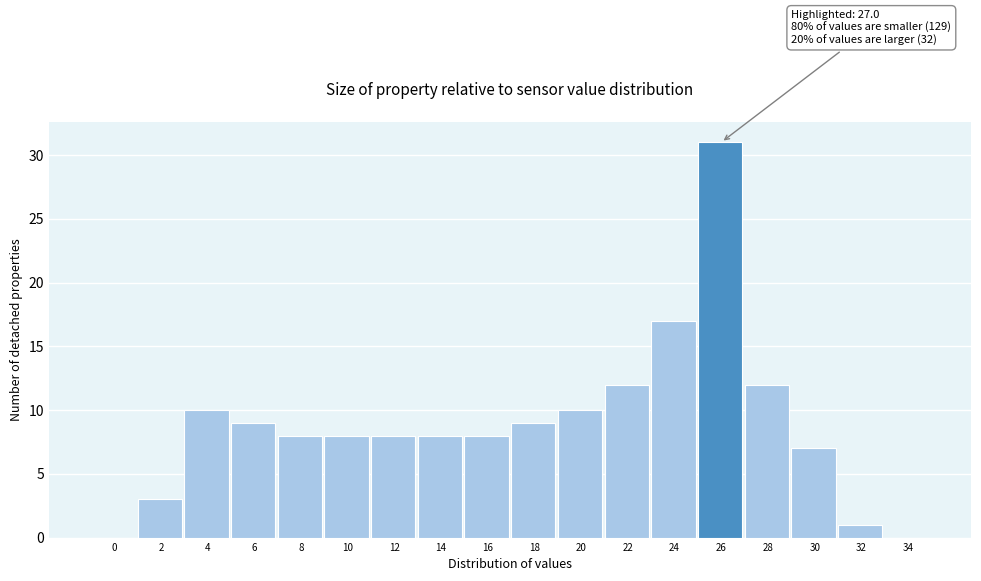

Reading left to right, transcribe all the data shown in this chart.

0=0	2=3	4=10	6=9	8=8	10=8	12=8	14=8	16=8	18=9	20=10	22=12	24=17	26=31	28=12	30=7	32=1	34=0